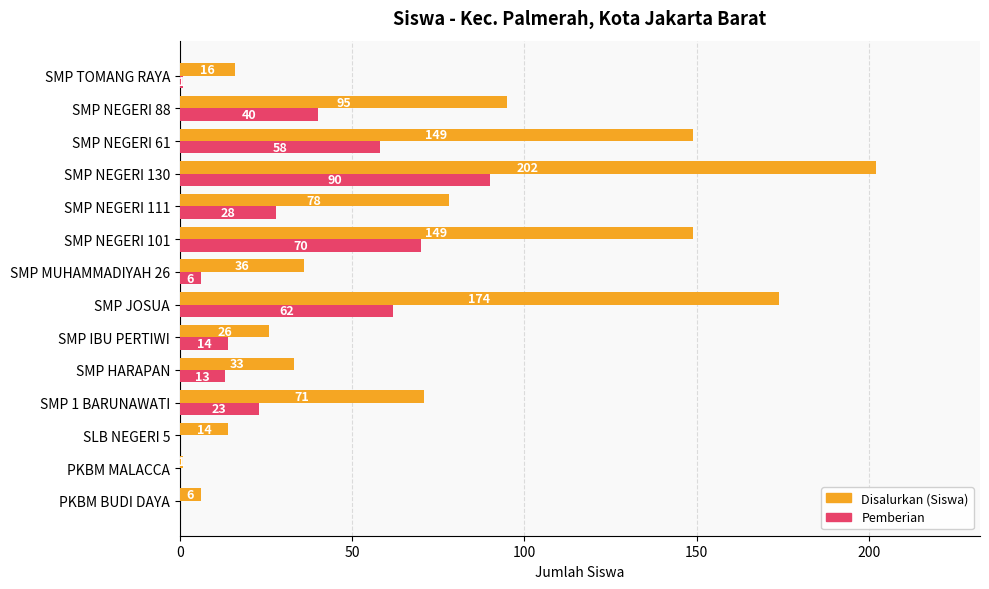

True or false: Disalurkan (Siswa) has a value of 33 at SMP HARAPAN.

True